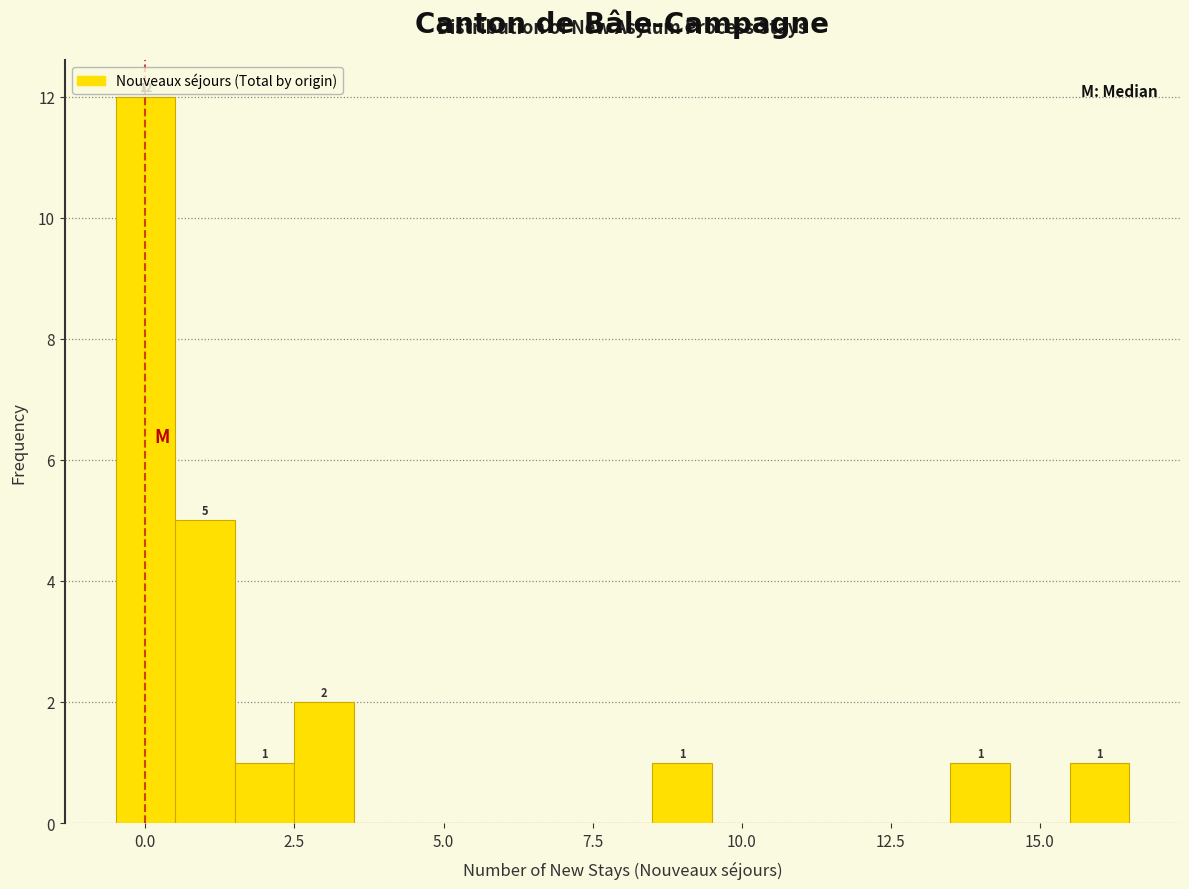

Read against the x-axis, roughly where is the centre of the tallest bar?

0.0